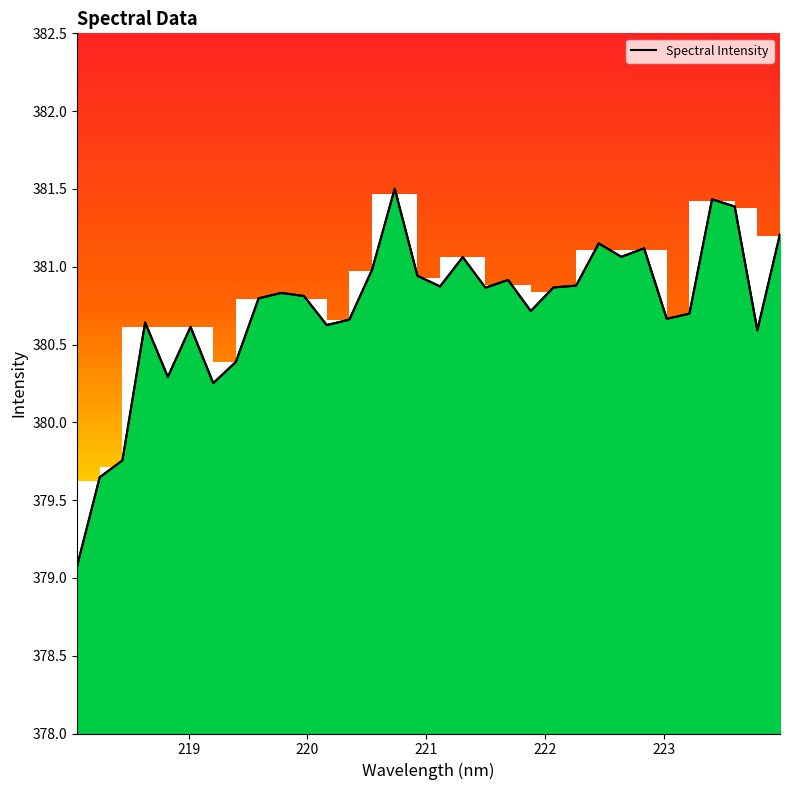

What is the maximum value for Spectral Intensity?

381.5